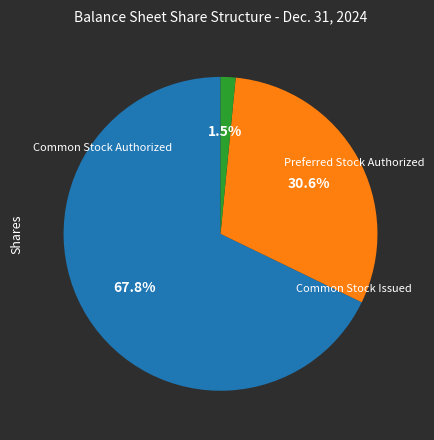

Is there a majority slice in this chart?

Yes